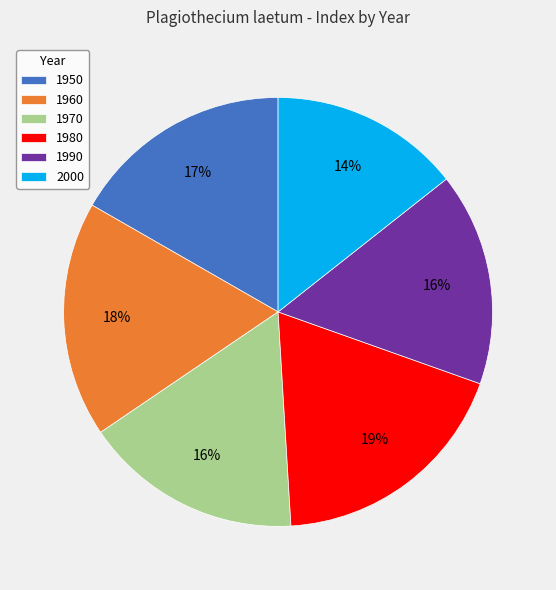

Between 1980 and 1970, which is larger?

1980